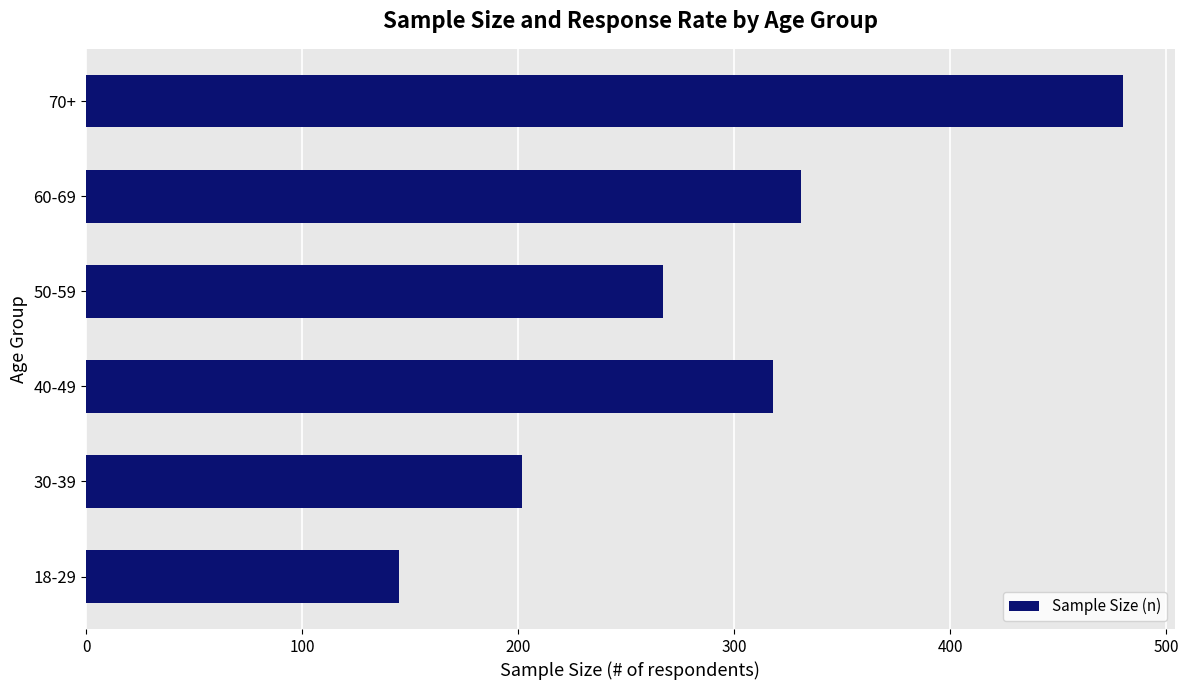

How many categories are shown in the chart?

6